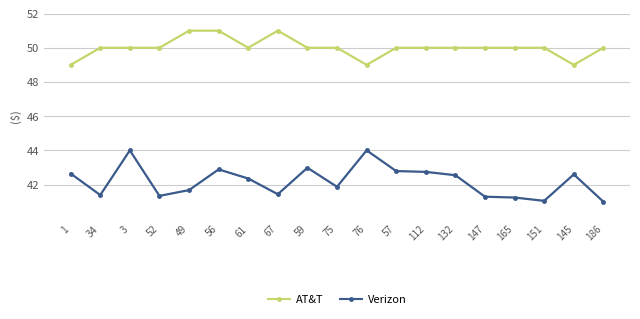

Rank the series at 61 from highest to lowest value.

AT&T, Verizon